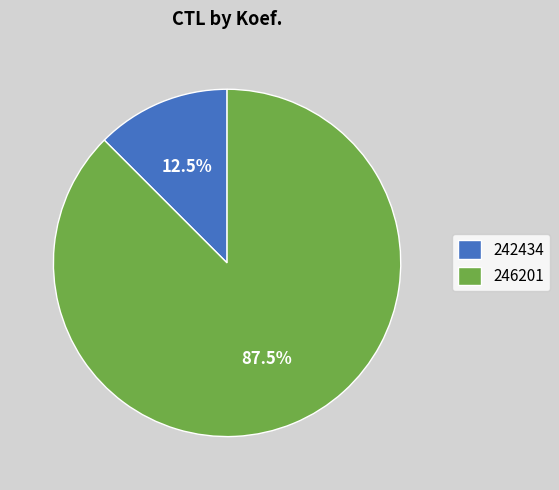

What is the ratio of the value at 242434 to the value at 246201?

0.1